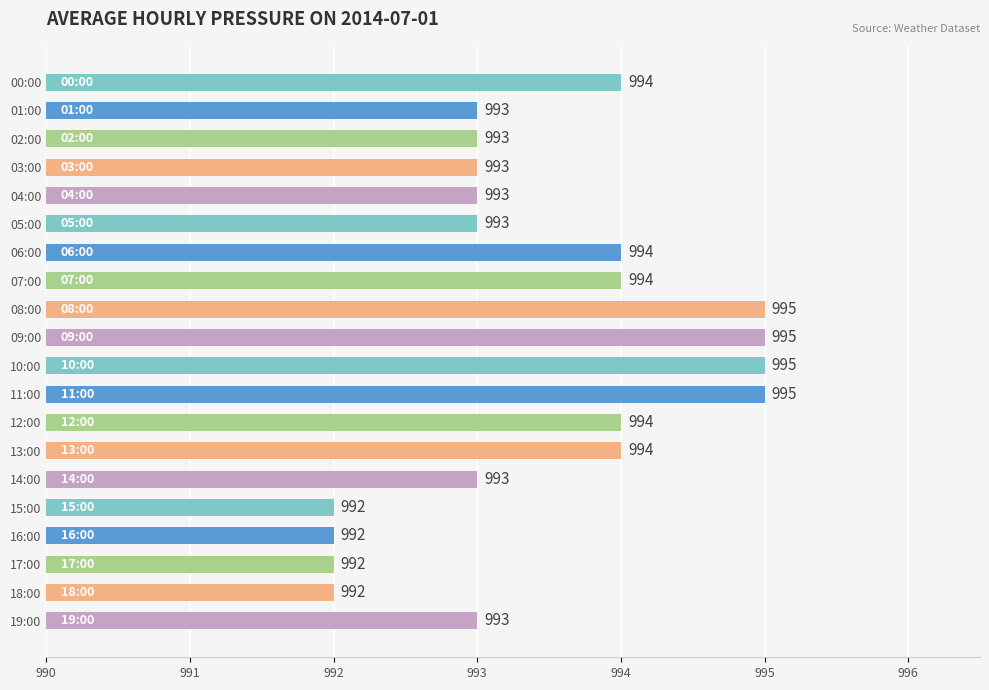

What is the sum of the values at 10:00 and 00:00?

9